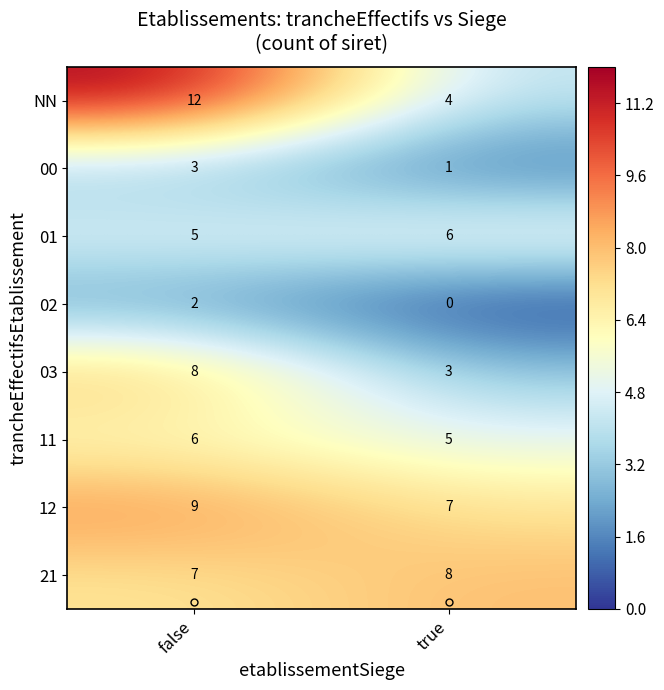

What is the sum of the 11 values at false and true?

11